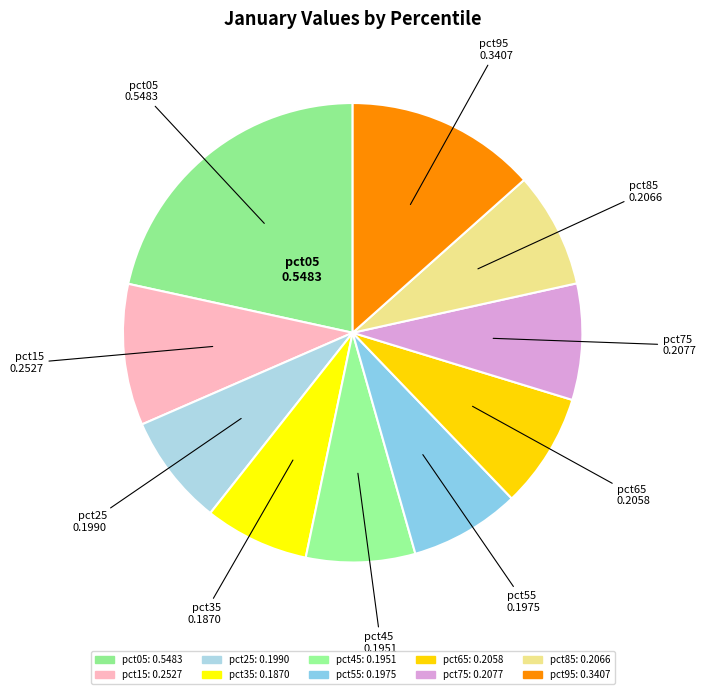

How many segments does this pie chart have?

10